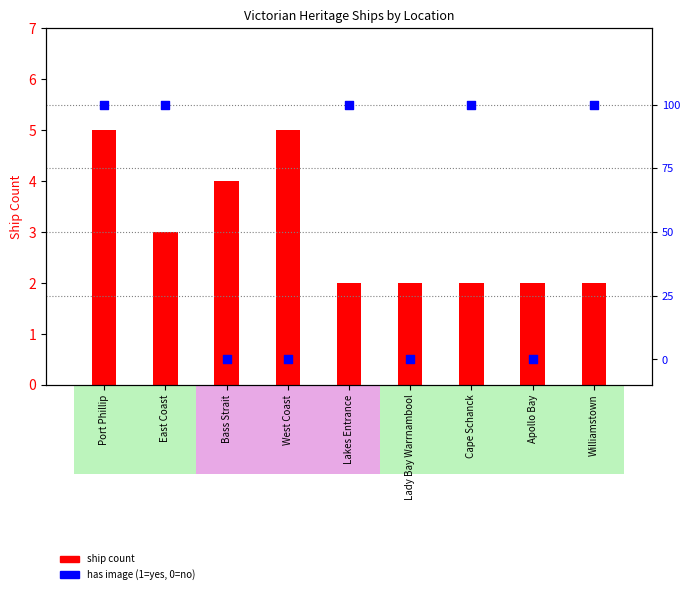

Which series contains the lowest Y value?

has image